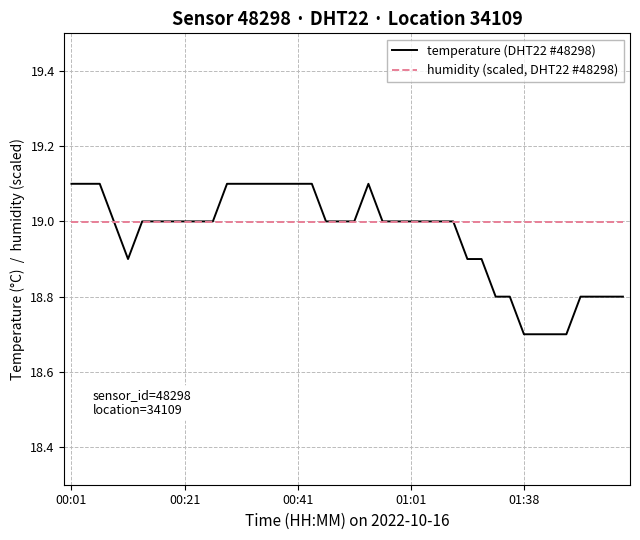

What is the highest value of the humidity (scaled, DHT22 #48298) series?

19.0